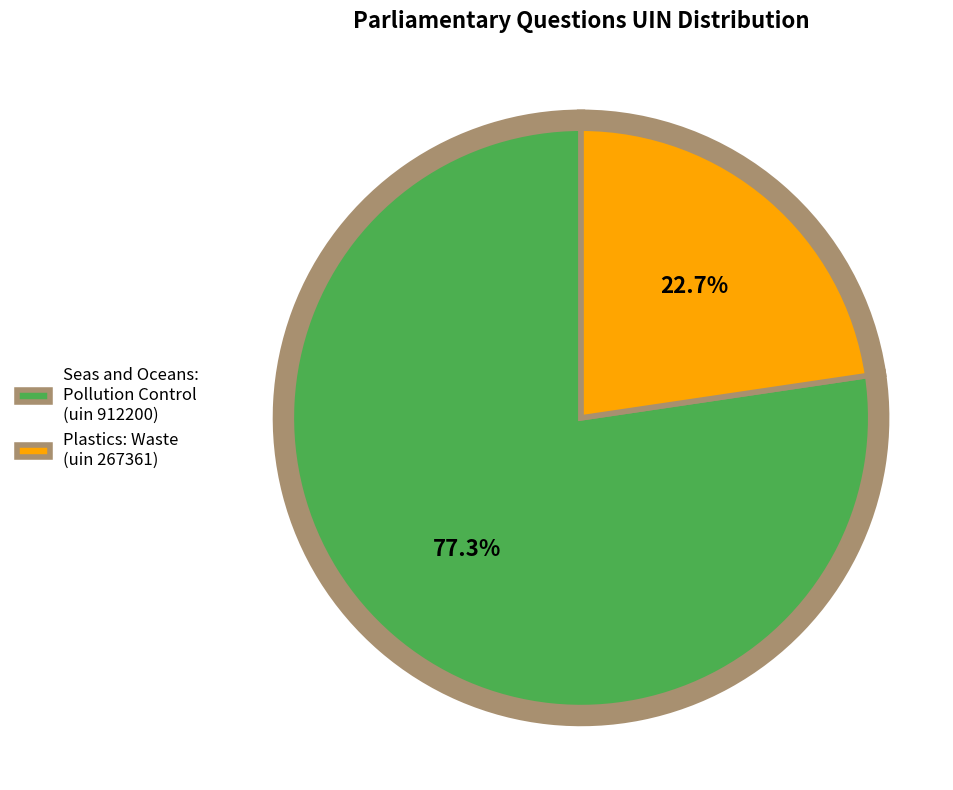

To the nearest percent, what is the combined percentage of Plastics: Waste (267361) and Seas and Oceans: Pollution Control (912200)?

100%